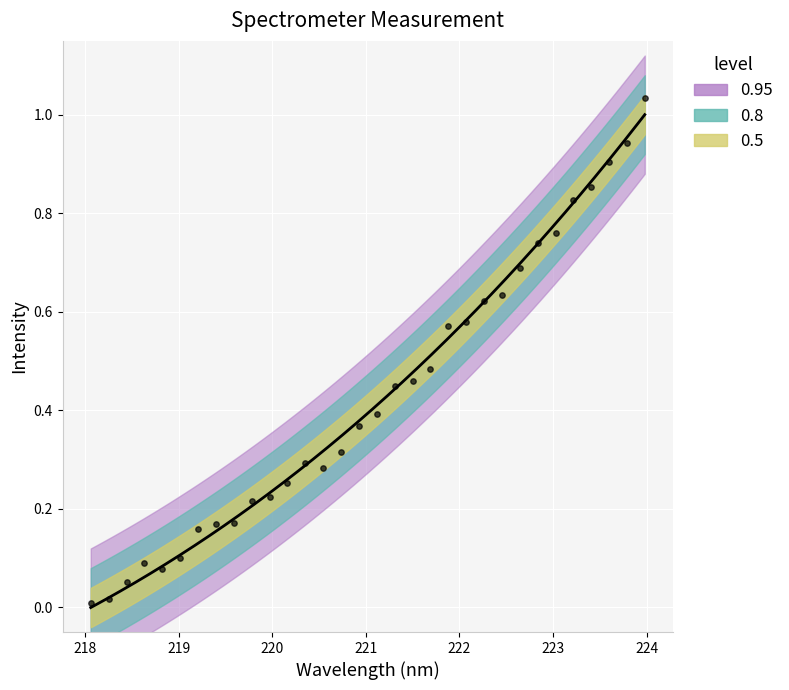

What is the change in value from 219.3979 to 222.263?

+0.5